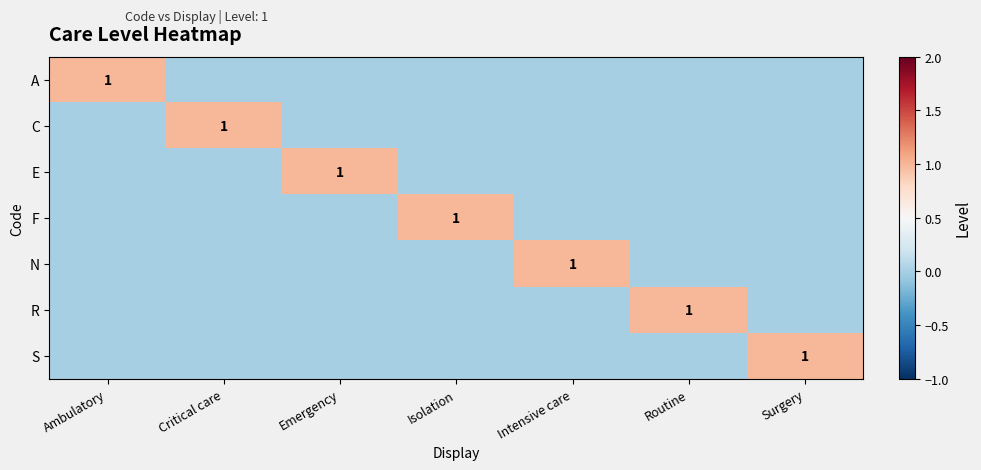

Between Intensive care and Surgery, which is larger?

Intensive care